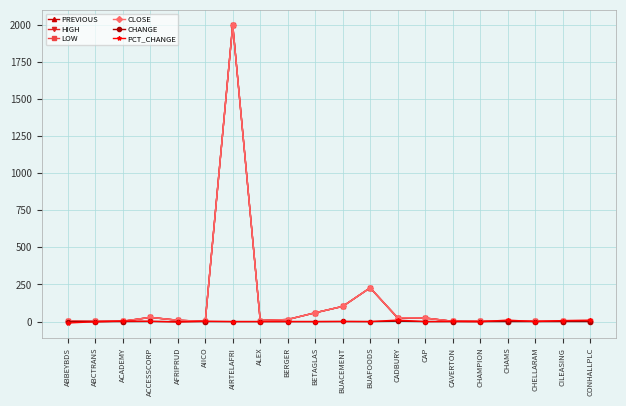

Which category has the highest value in the PREVIOUS series?

AIRTELAFRI